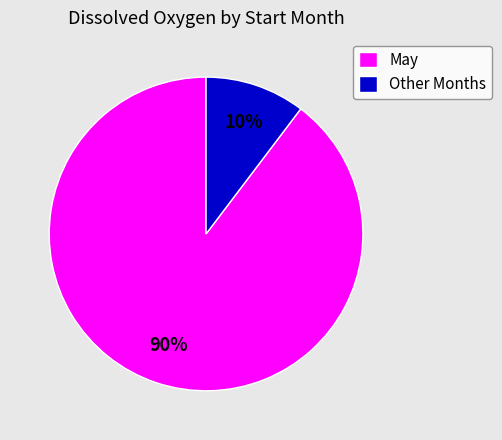

Does any single category account for the majority?

Yes